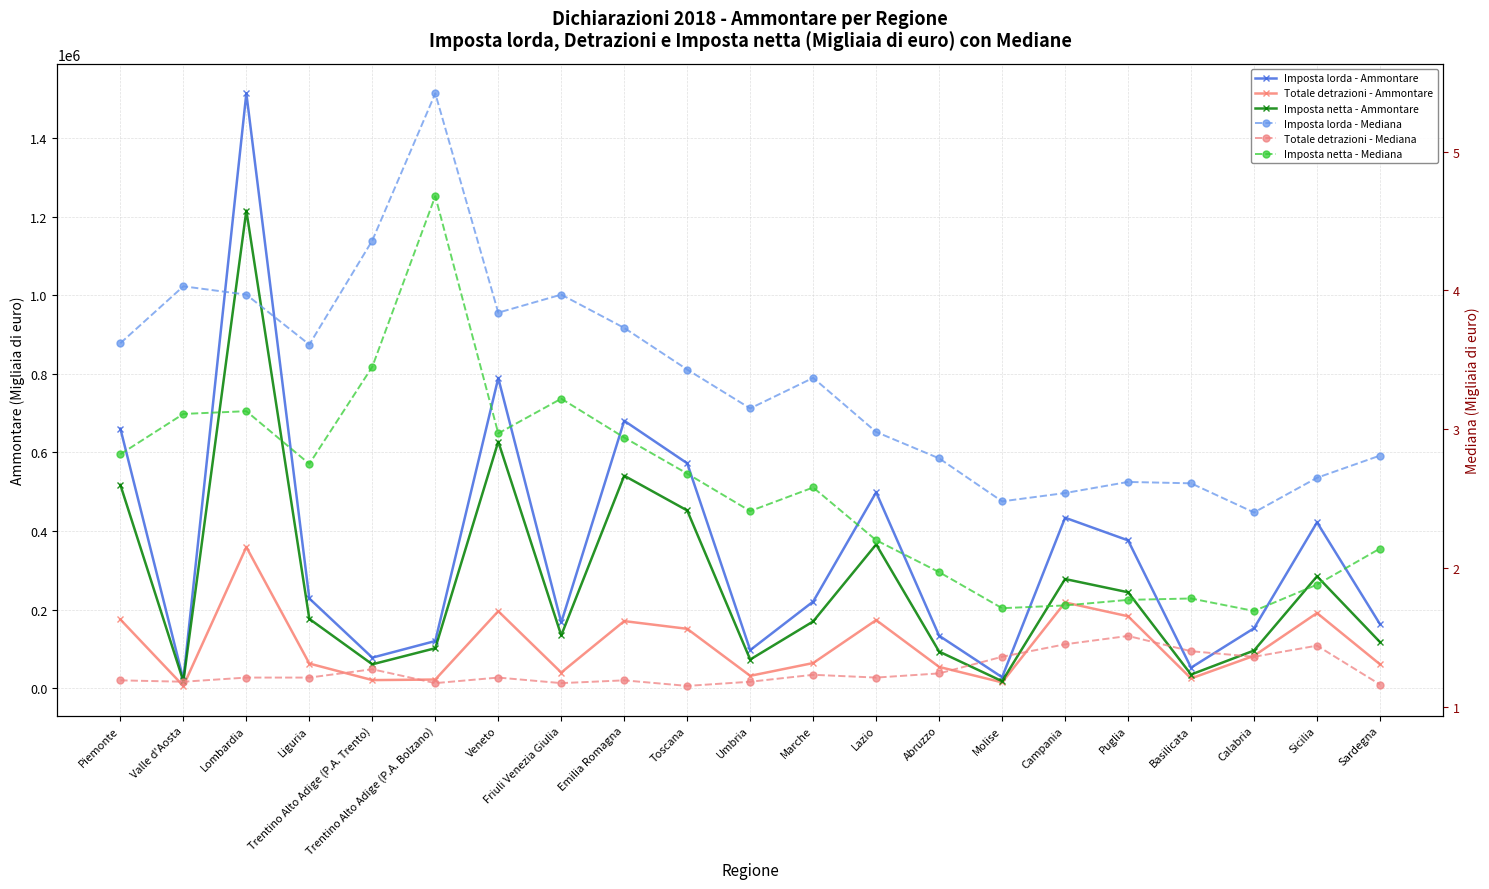

At which category does the chart reach its peak across all series?

Lombardia